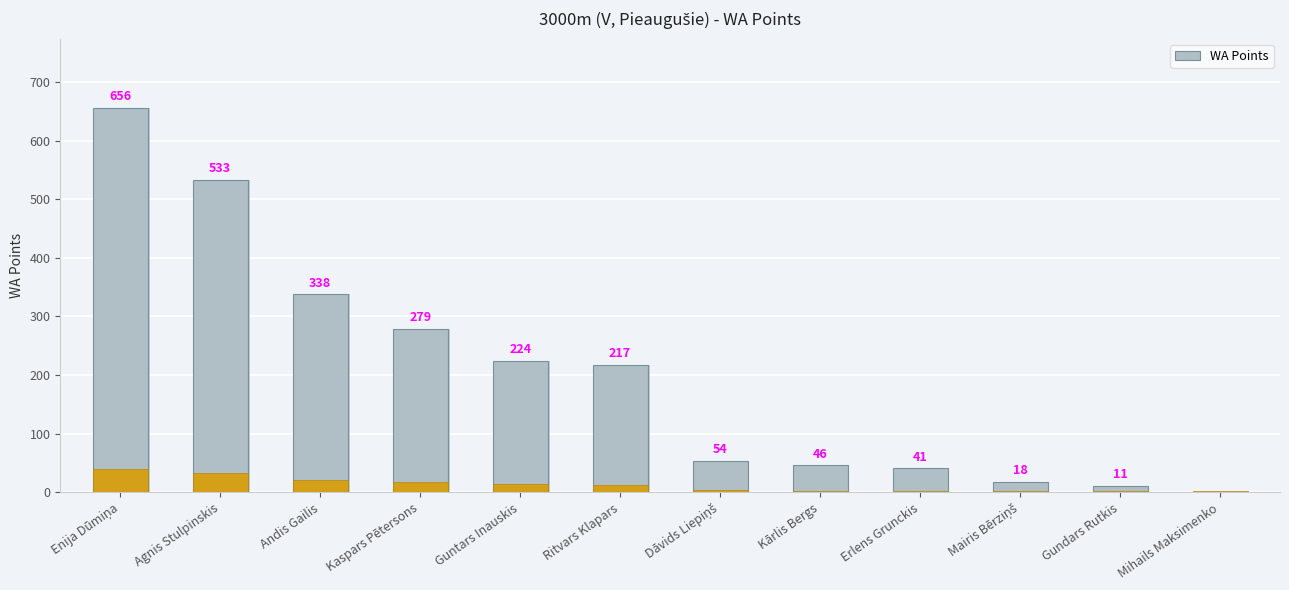

At which label is the value closest to 328?

Andis Gailis